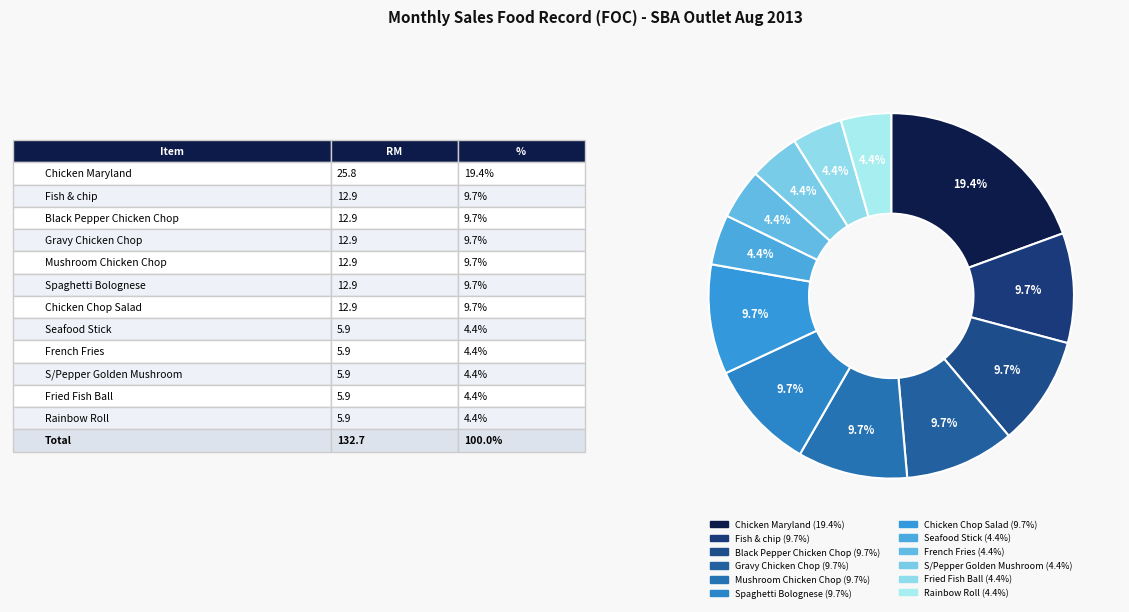

How many slices are in this pie chart?

12